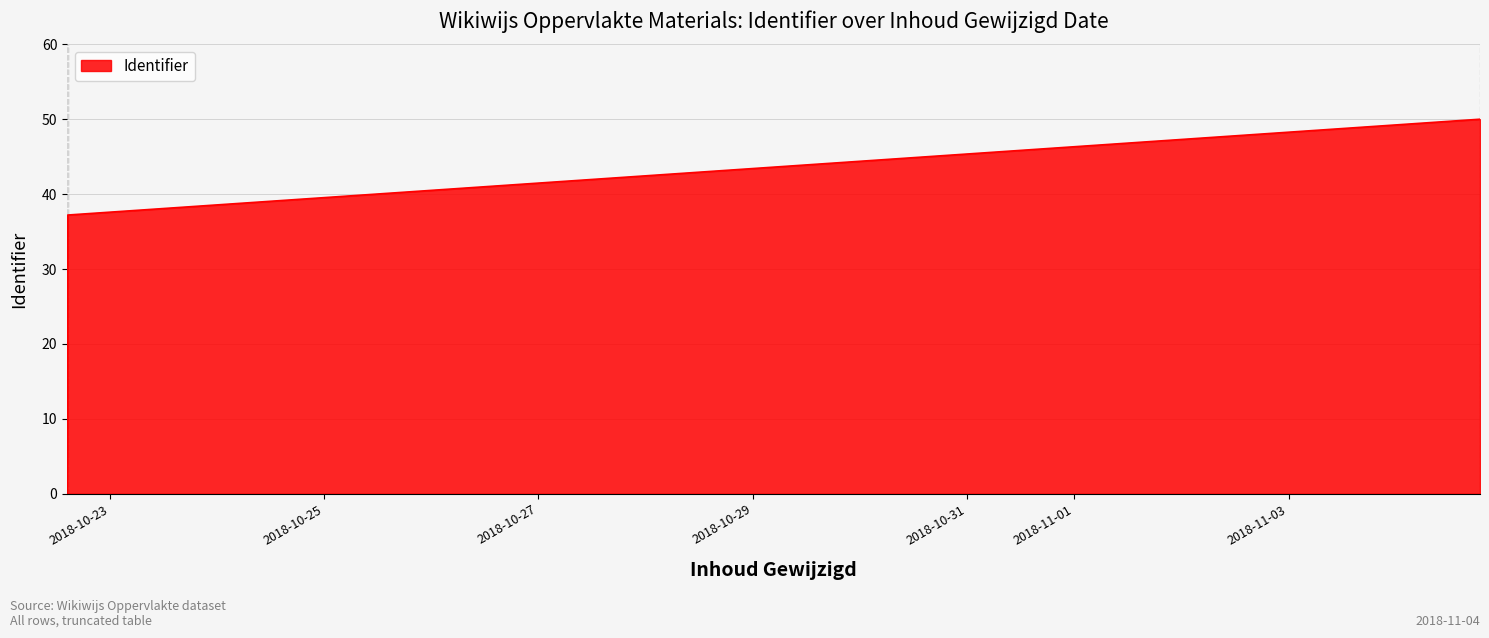

What is the greatest value displayed?

50.0